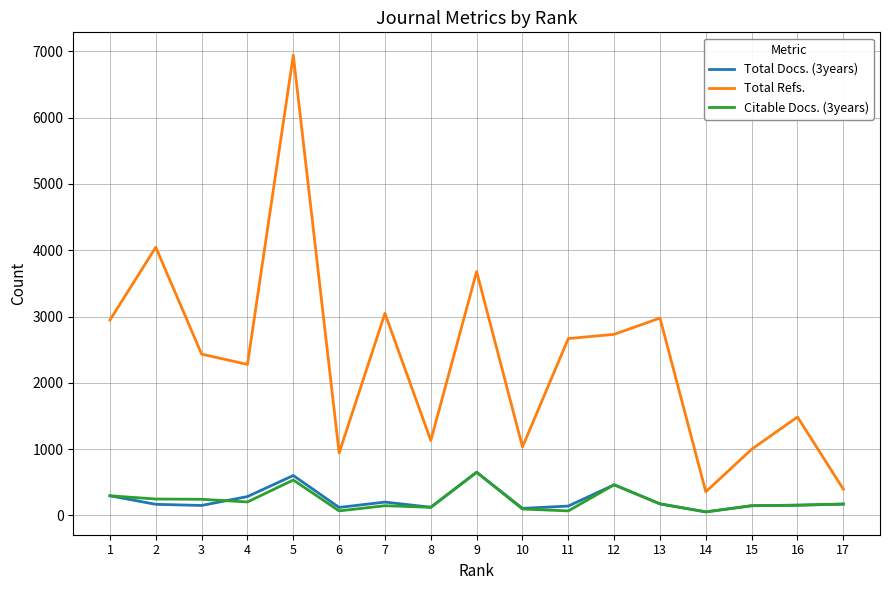

What is the difference between the maximum and minimum values in the Citable Docs. (3years) series?

597